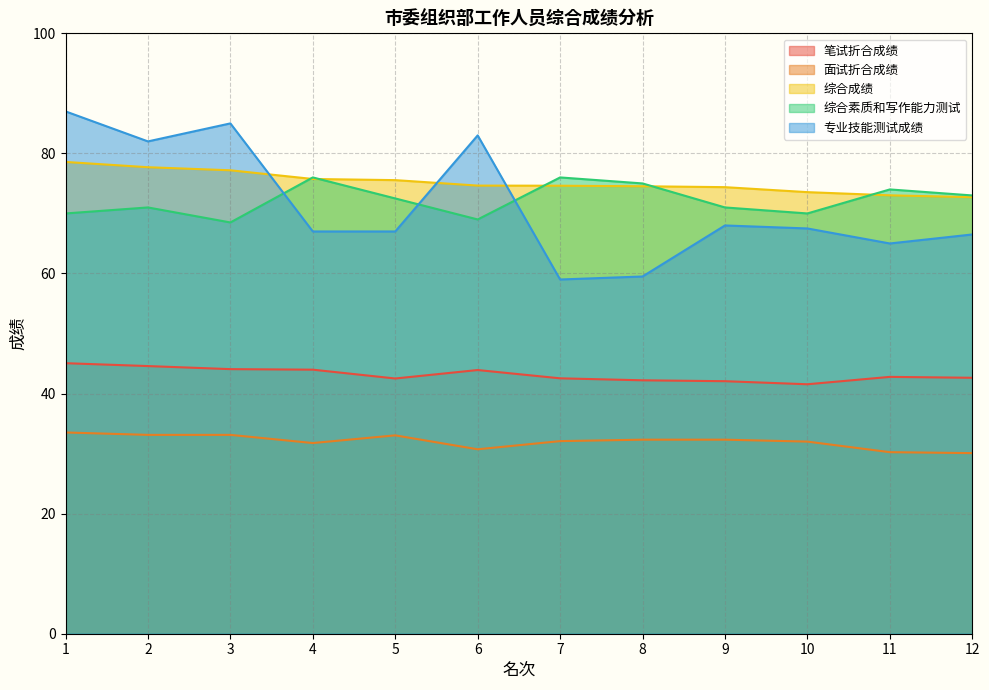

Reading right to left, what are all the values shown in this chart?

笔试折合成绩: 12=42.6	11=42.8	10=41.5	9=42.1	8=42.2	7=42.5	6=43.9	5=42.5	4=44.0	3=44.1	2=44.6	1=45.1
面试折合成绩: 12=30.1	11=30.2	10=32.0	9=32.3	8=32.3	7=32.1	6=30.7	5=33.0	4=31.8	3=33.1	2=33.1	1=33.5
综合成绩: 12=72.7	11=73.0	10=73.5	9=74.4	8=74.5	7=74.6	6=74.6	5=75.5	4=75.7	3=77.2	2=77.7	1=78.6
综合素质和写作能力测试: 12=73.0	11=74.0	10=70.0	9=71.0	8=75.0	7=76.0	6=69.0	5=72.5	4=76.0	3=68.5	2=71.0	1=70.0
专业技能测试成绩: 12=66.5	11=65.0	10=67.5	9=68.0	8=59.5	7=59.0	6=83.0	5=67.0	4=67.0	3=85.0	2=82.0	1=87.0